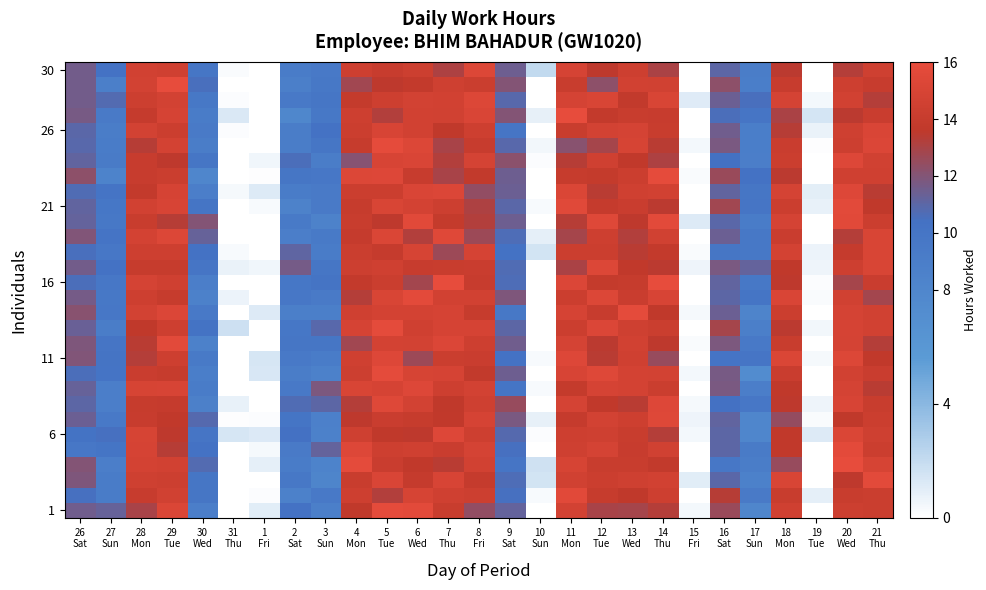

What is the greatest value displayed?

16.0